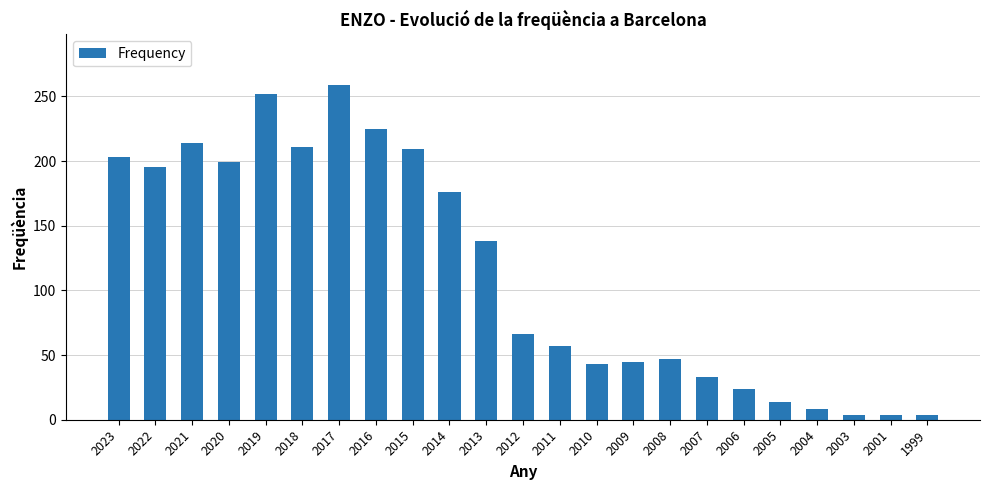

What value does the data have at 1999?

4